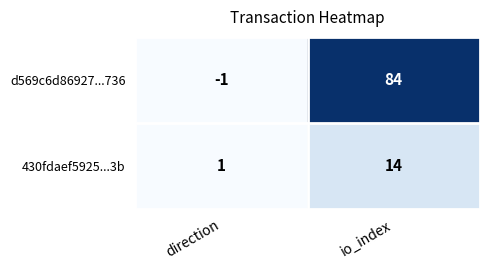

Rank the series at direction from highest to lowest value.

430fdaef5925...3b, d569c6d86927...736